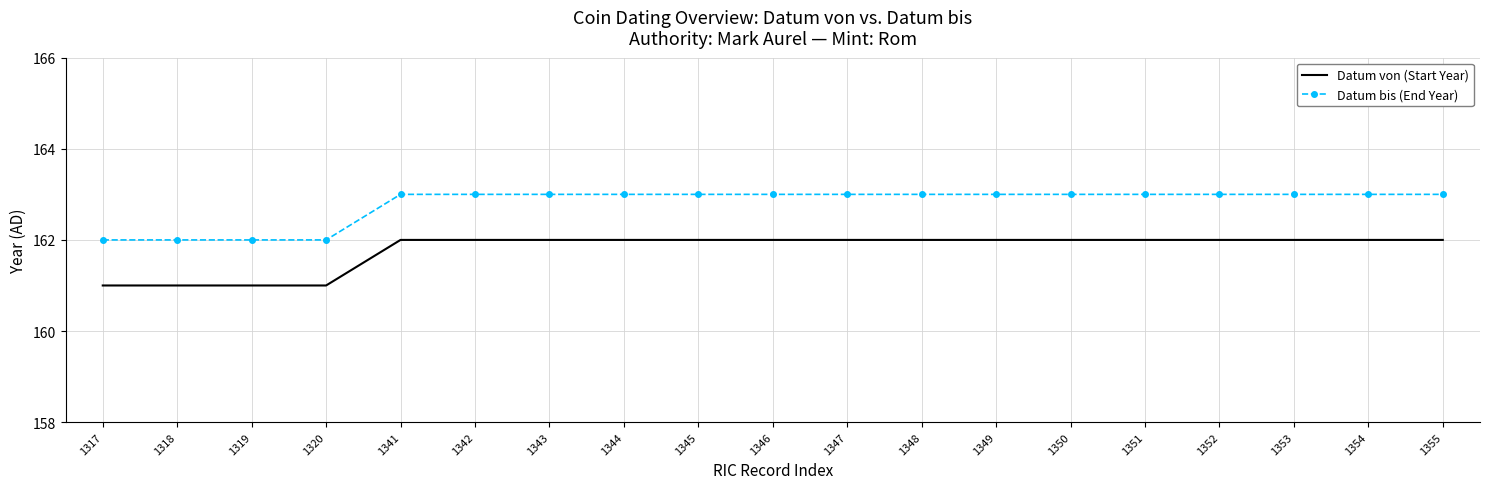

True or false: Datum bis (End Year) and Datum von (Start Year) intersect in this chart.

False